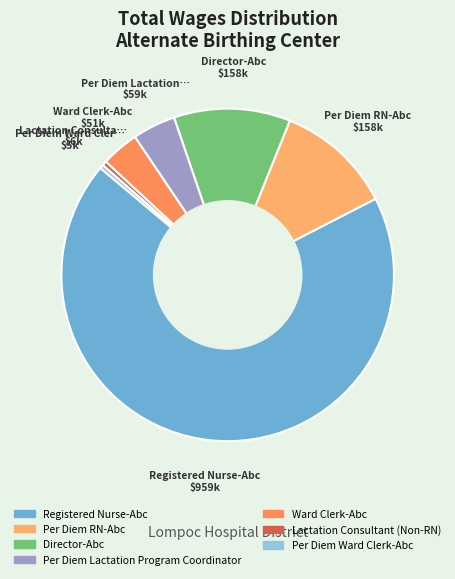

Count the number of slices in the pie.

7